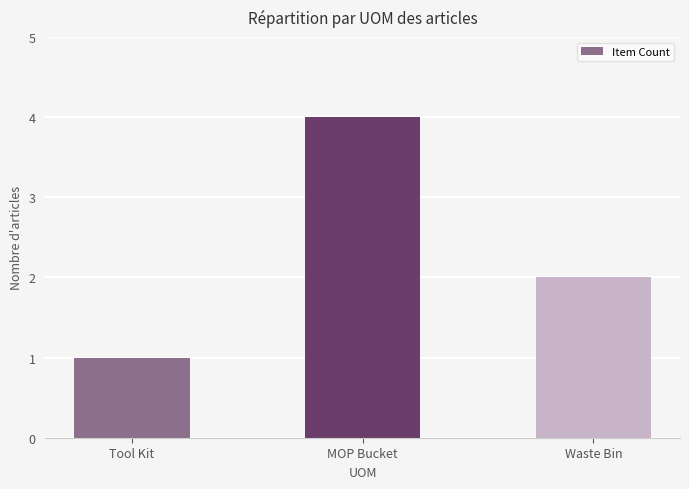

What value does the data have at Waste Bin?

2